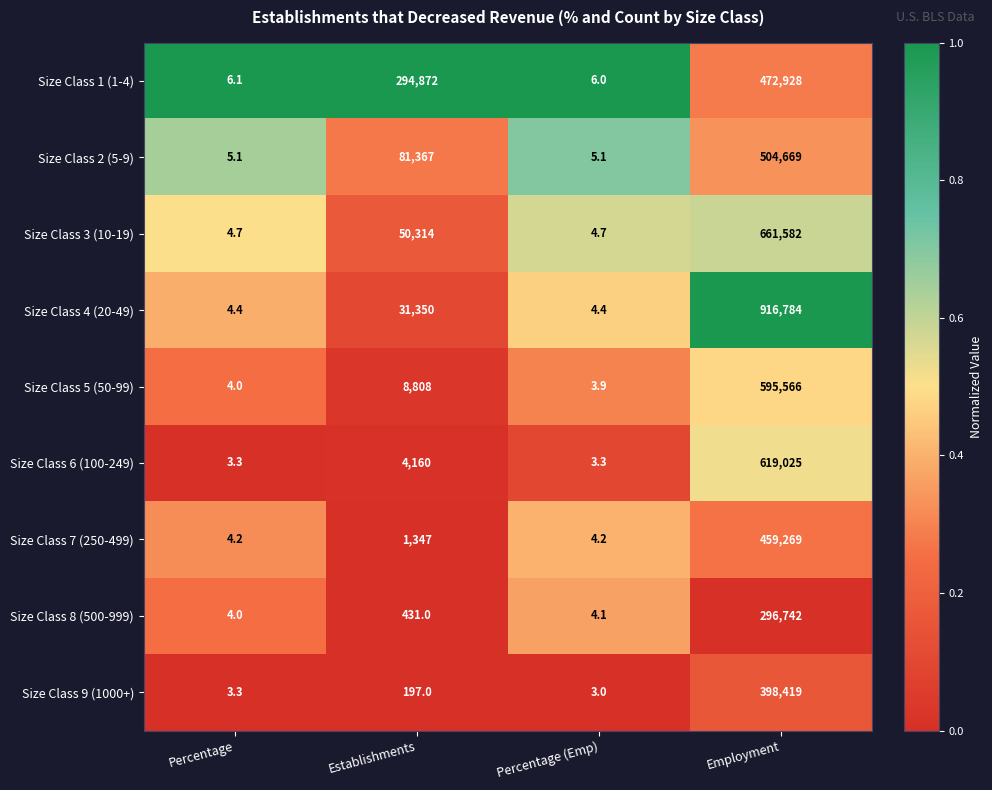

Which series has the widest spread of values?

Size Class 4 (20-49)